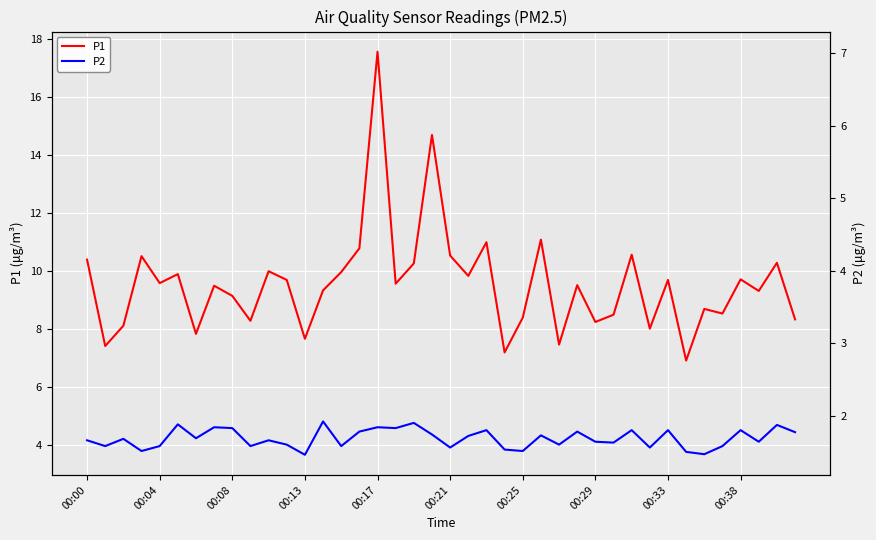

Where does the P1 series first go above 9?

00:00